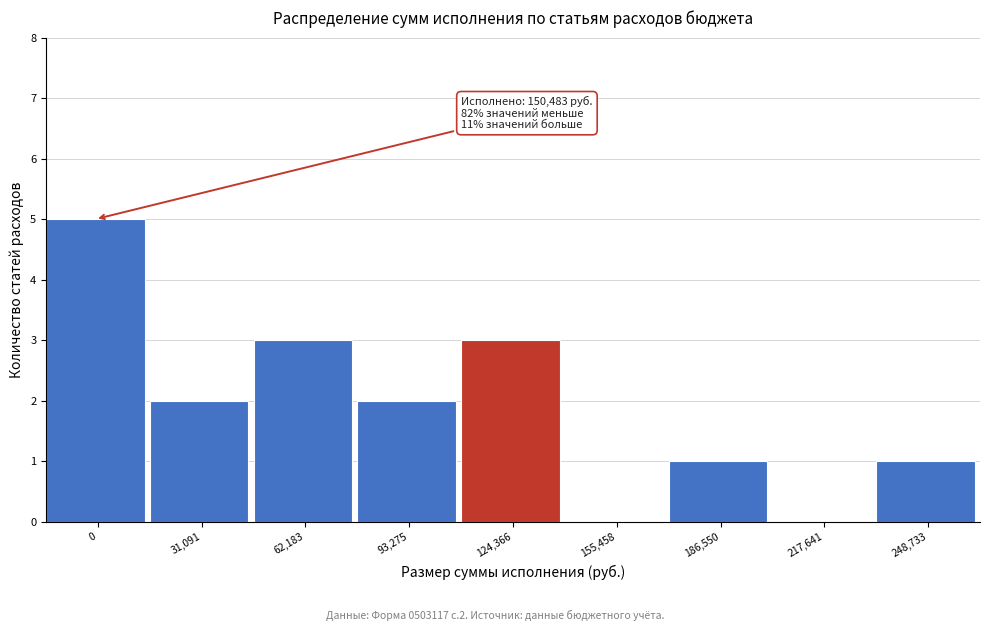

Reading left to right, what are all the values shown in this chart?

0=5	31,091=2	62,183=3	93,275=2	124,366=3	155,458=0	186,550=1	217,641=0	248,733=1